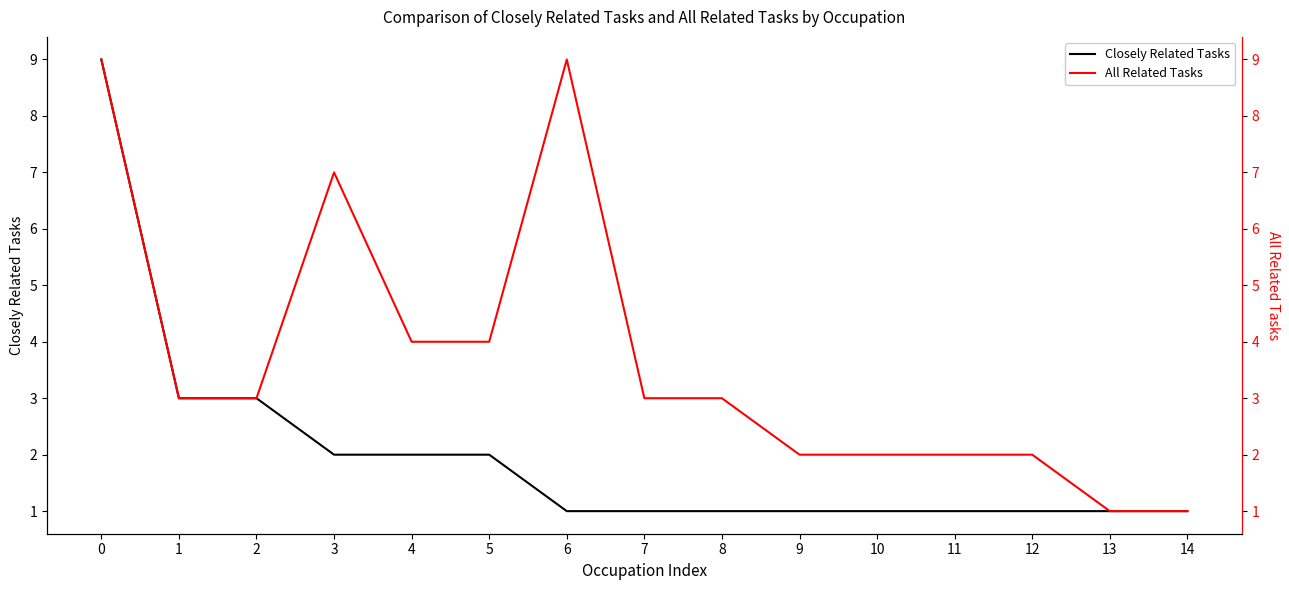

Does the chart display data point markers on the line(s)?

No